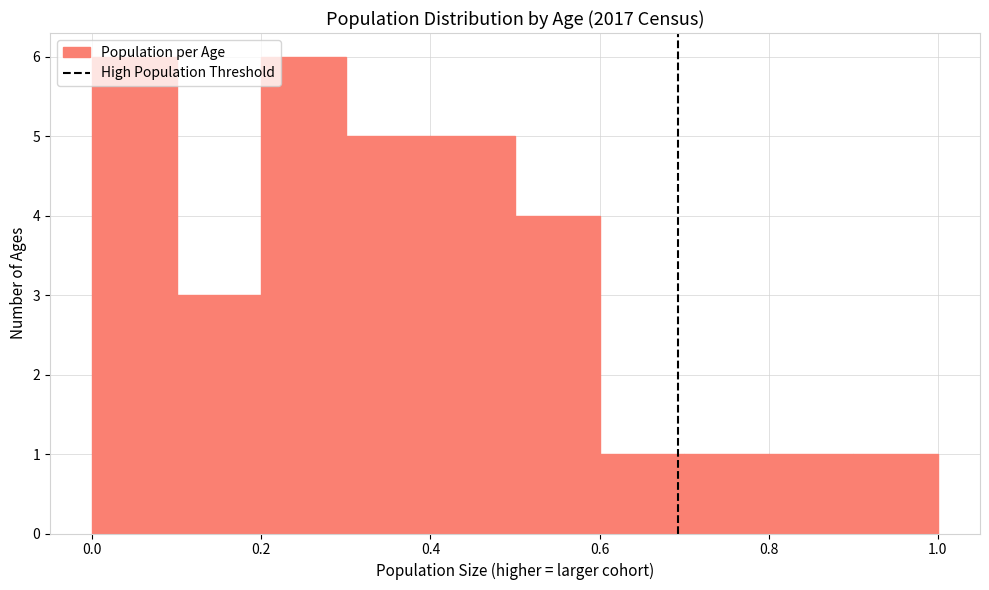

Reading left to right, transcribe this chart: for each bar, give the range it covers on the x-axis and its height. The values are not printed on the chart, so give them approximately, as read against the axis.

0.0 to 0.1: 6
0.1 to 0.2: 3
0.2 to 0.3: 6
0.3 to 0.4: 5
0.4 to 0.5: 5
0.5 to 0.6: 4
0.6 to 0.7: 1
0.7 to 0.8: 1
0.8 to 0.9: 1
0.9 to 1.0: 1